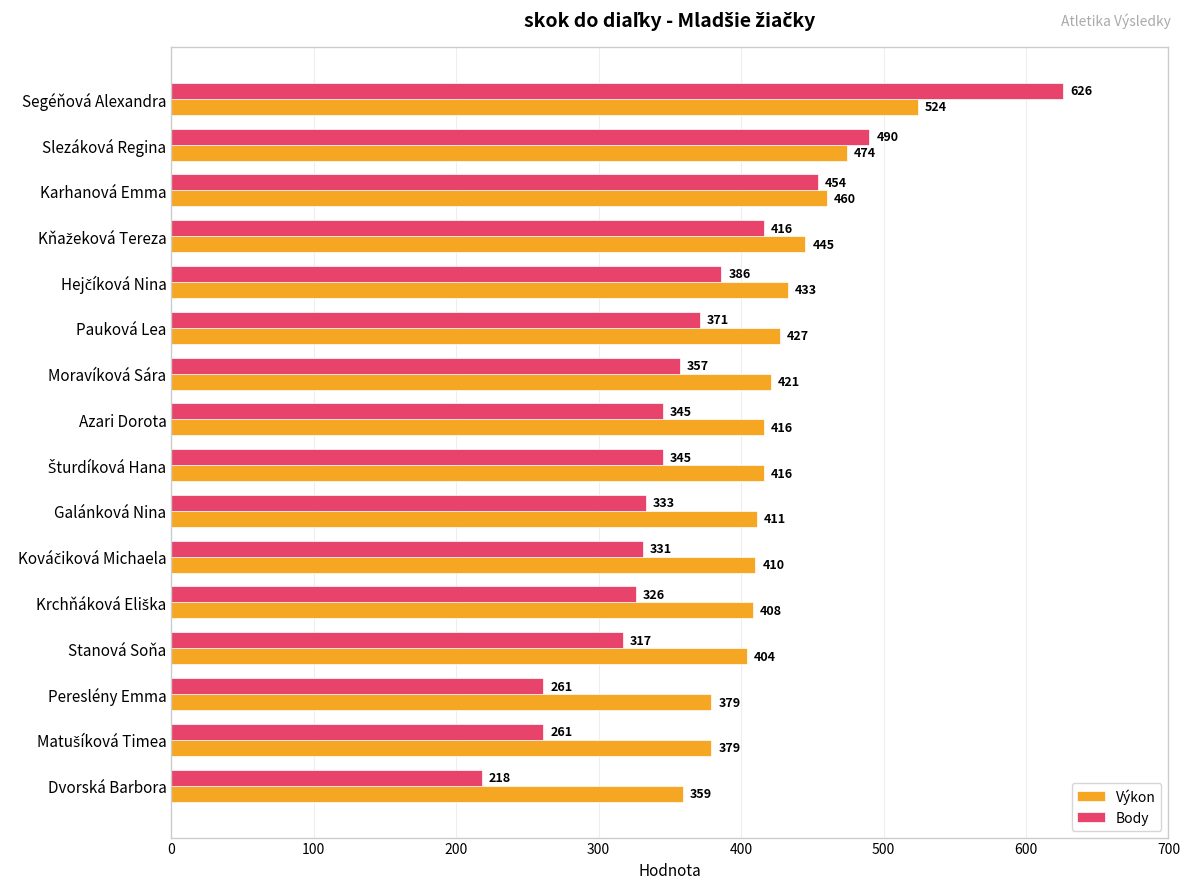

List the series in order of their overall mean, lowest first.

Body, Výkon